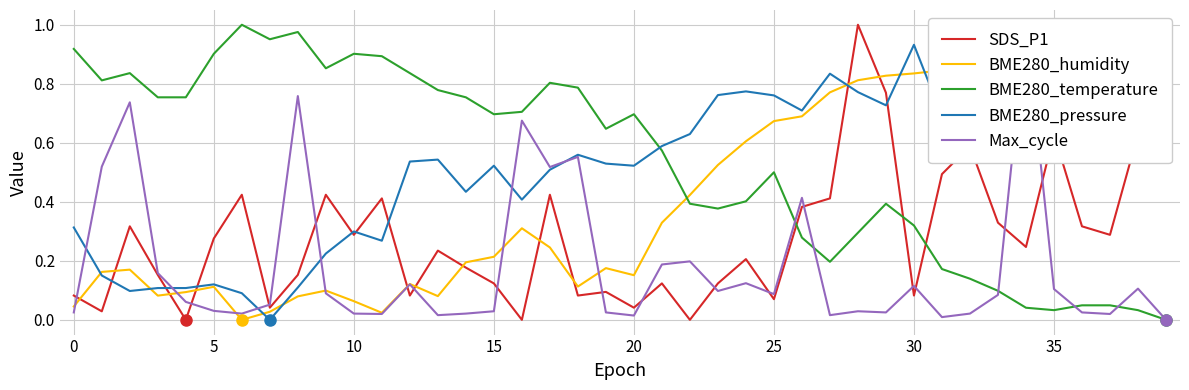

In SDS_P1, how many points are higher than both neighbors (excluding endpoints)?

12